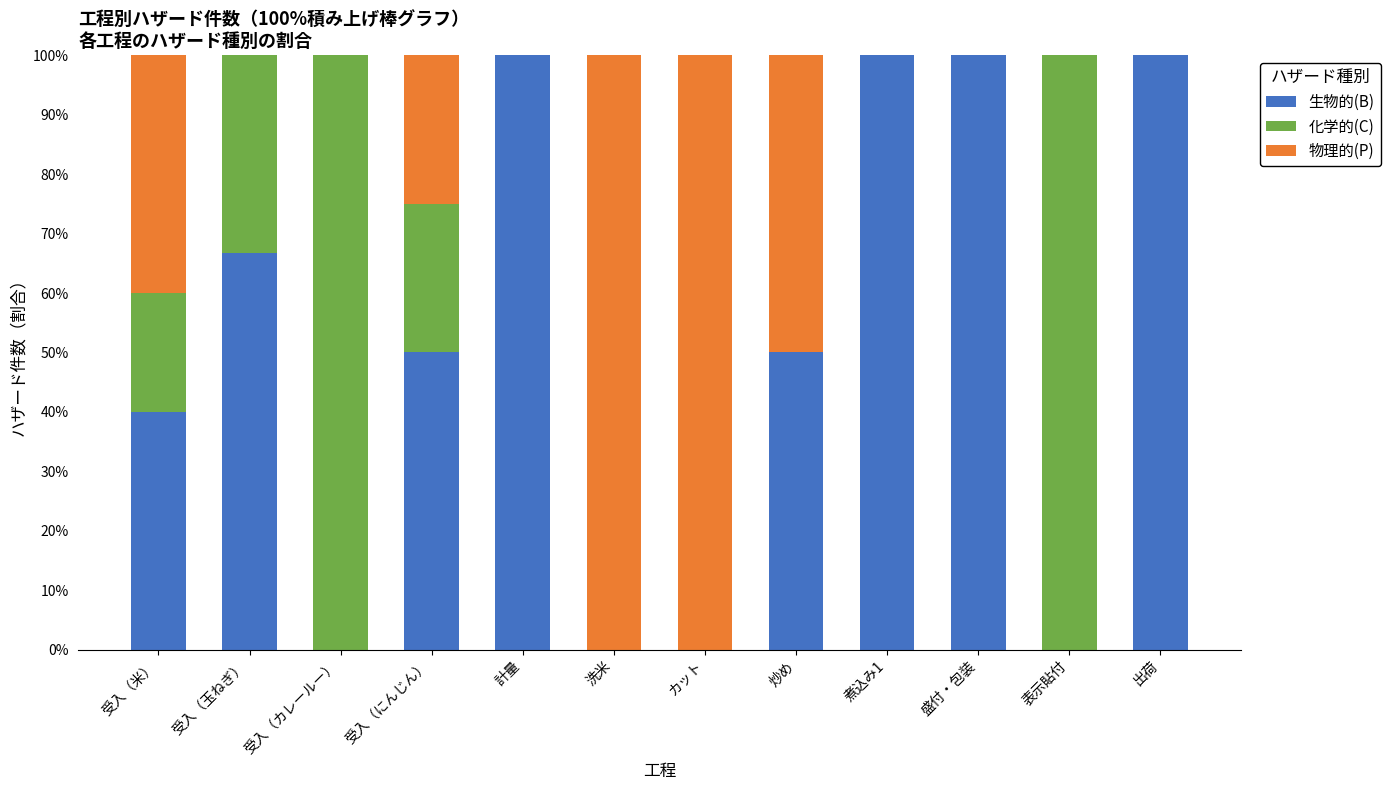

What is the total value across all series at 洗米?

100.0